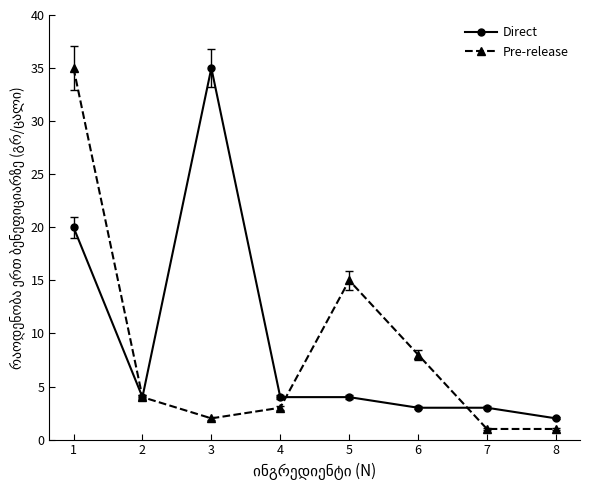

What is the total value across all series at 2?

8